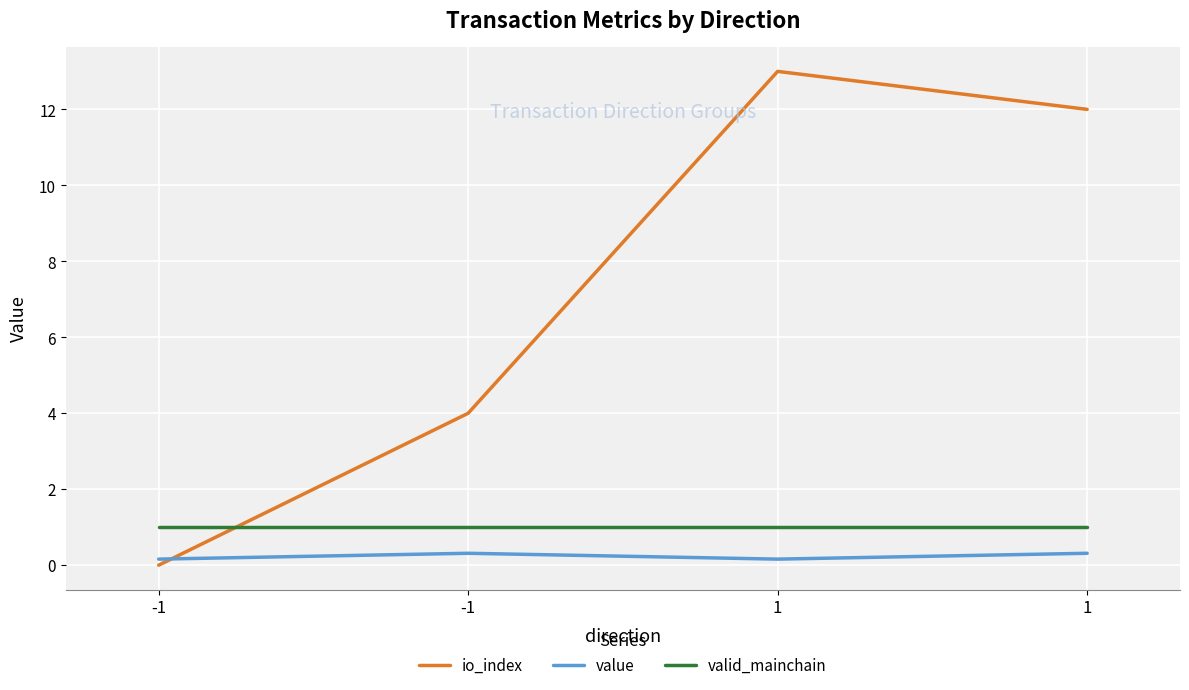

List the labels in order of value value, smallest first.

-1, 1, -1, 1